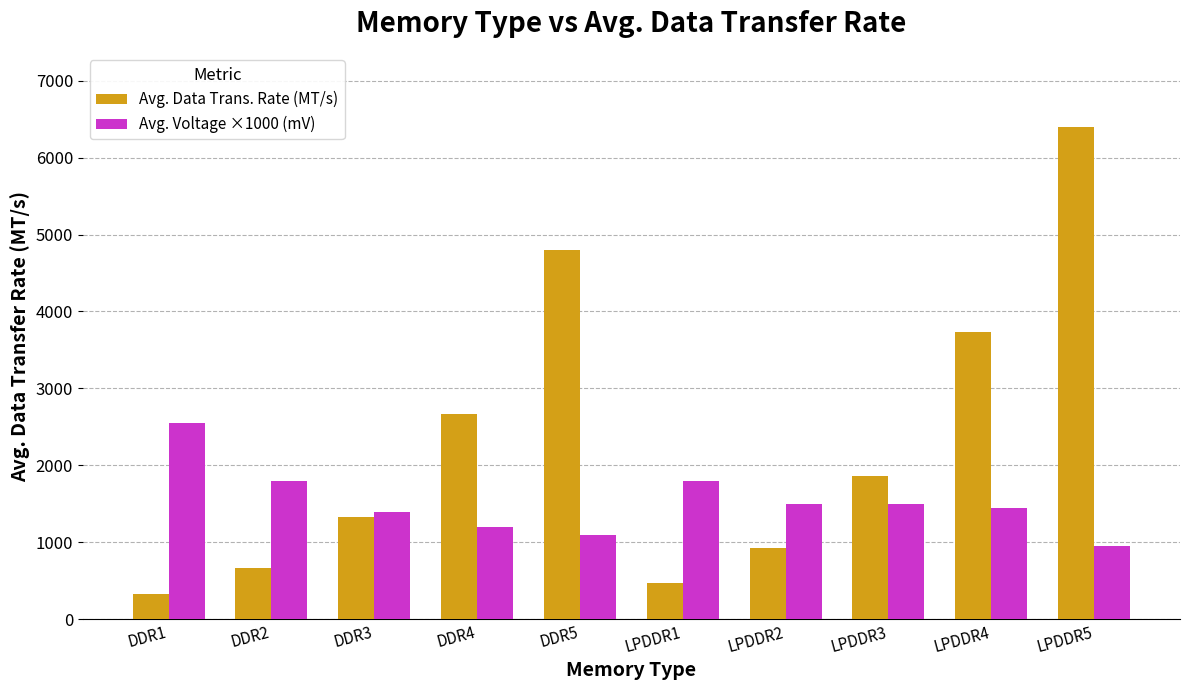

Rank the series at LPDDR4 from lowest to highest value.

Avg. Voltage ×1000 (mV), Avg. Data Trans. Rate (MT/s)